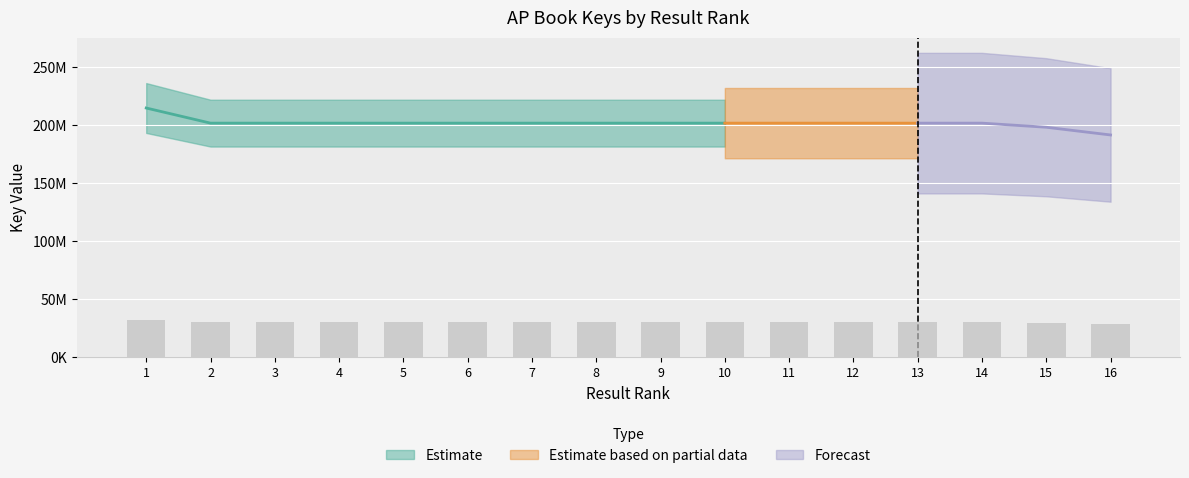

What is the difference between the values at 16 and 9?

1.5